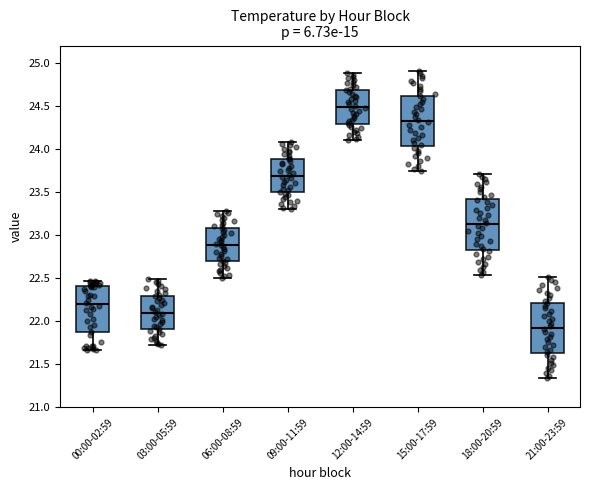

Which box's median line is the highest?

12:00-14:59